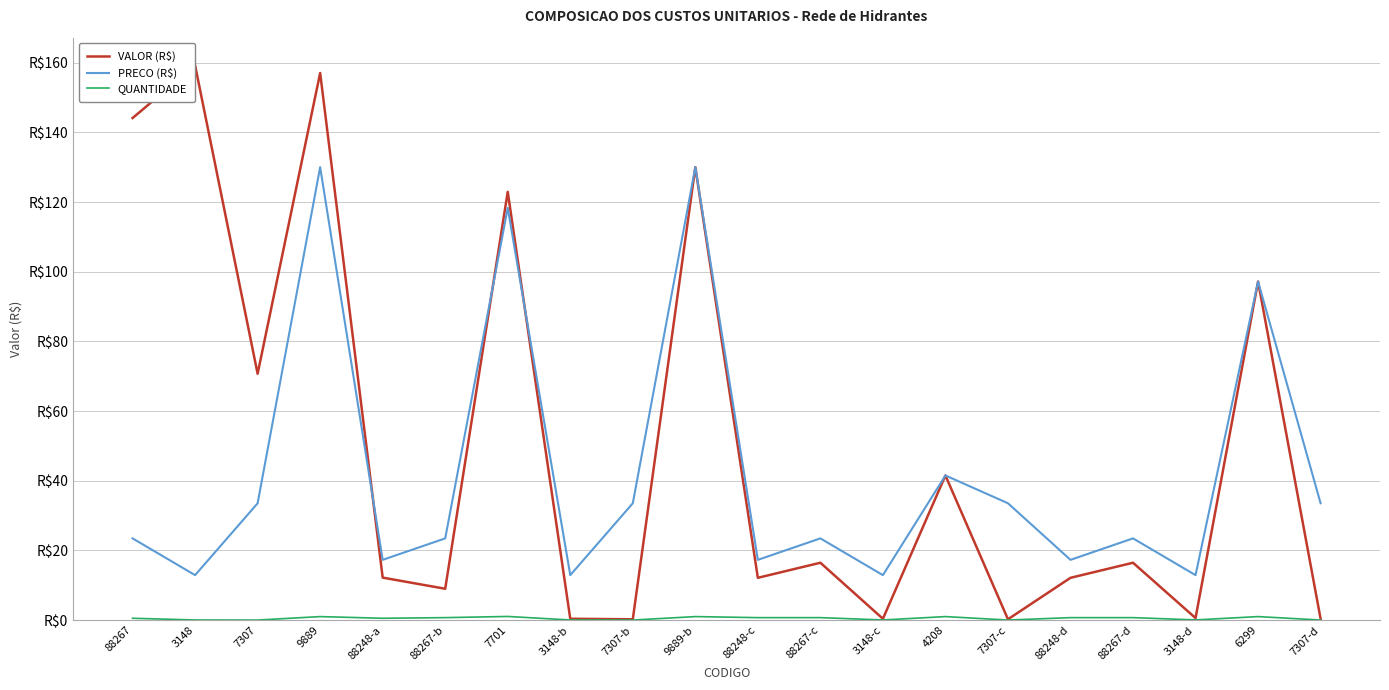

True or false: VALOR (R$) and QUANTIDADE cross at least once.

False